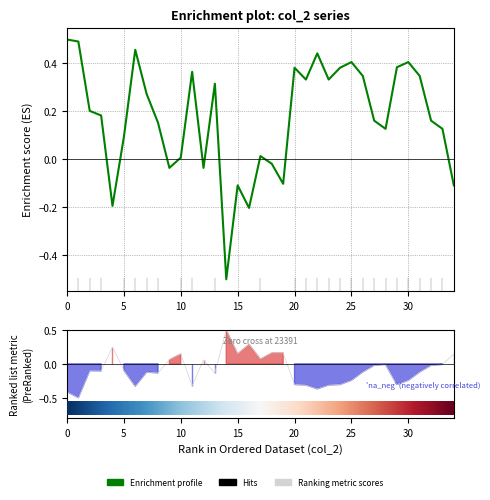

What is the lowest value of the col_515 series?

-0.5